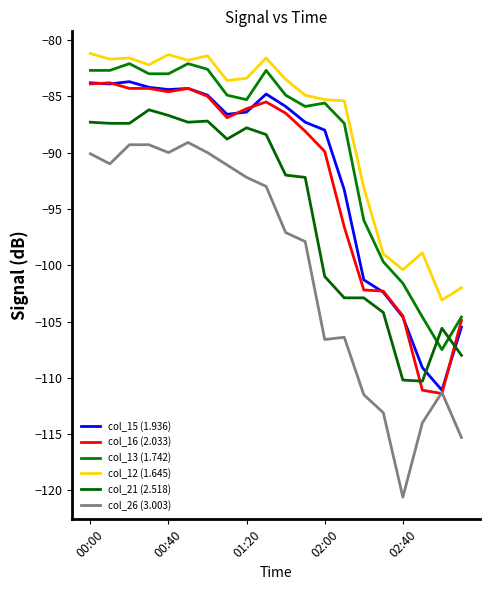

How many lines are shown in the chart?

6